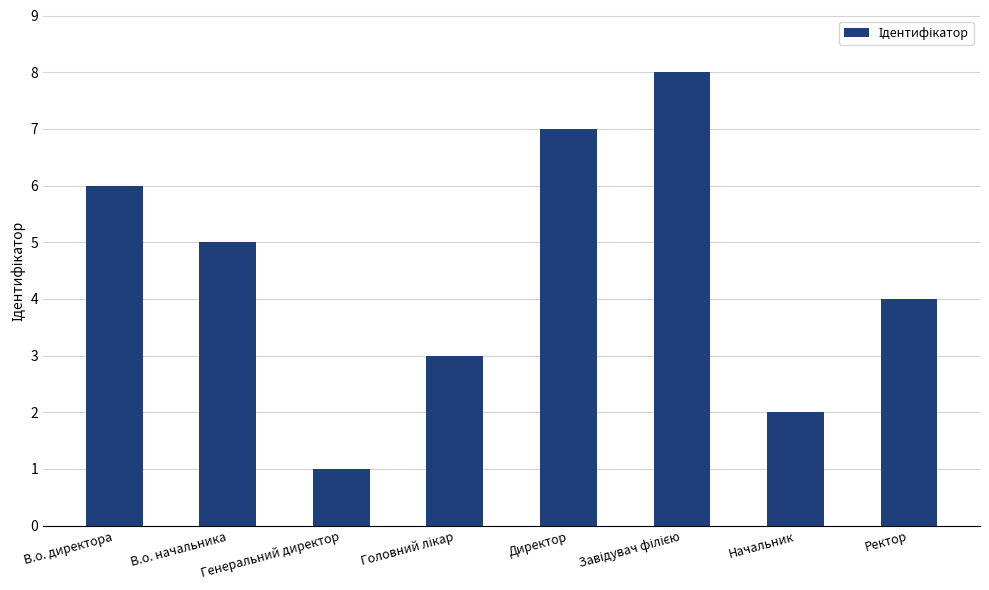

Are the bars grouped side by side (vs. stacked)?

No